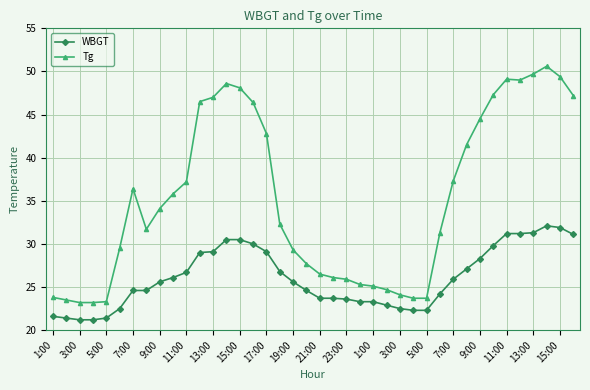

Which series has the largest total across all categories?

Tg